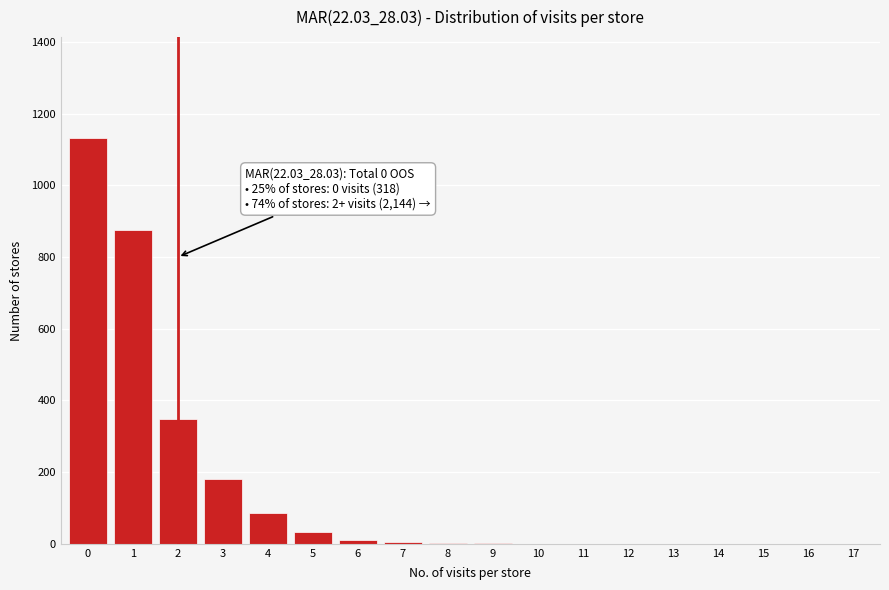

What is the sum of all values?

2677